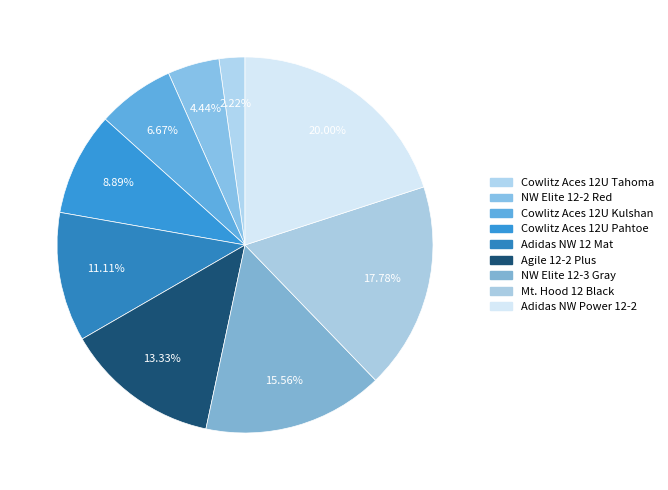

How many segments does this pie chart have?

9